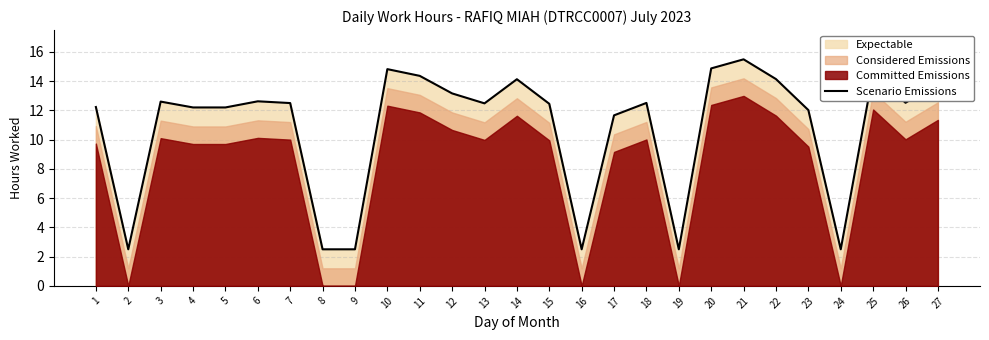

True or false: the data shows 8.5 at 20.

False